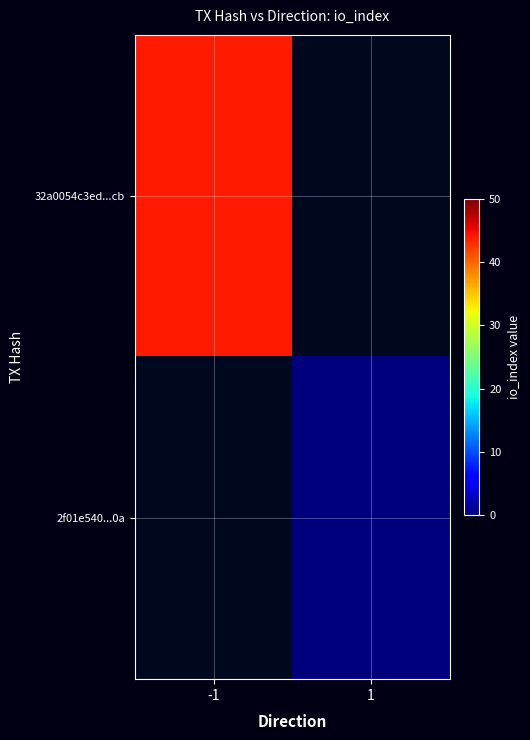

Rank the series by their average value, from lowest to highest.

32a0054c3ed...cb, 2f01e540...0a